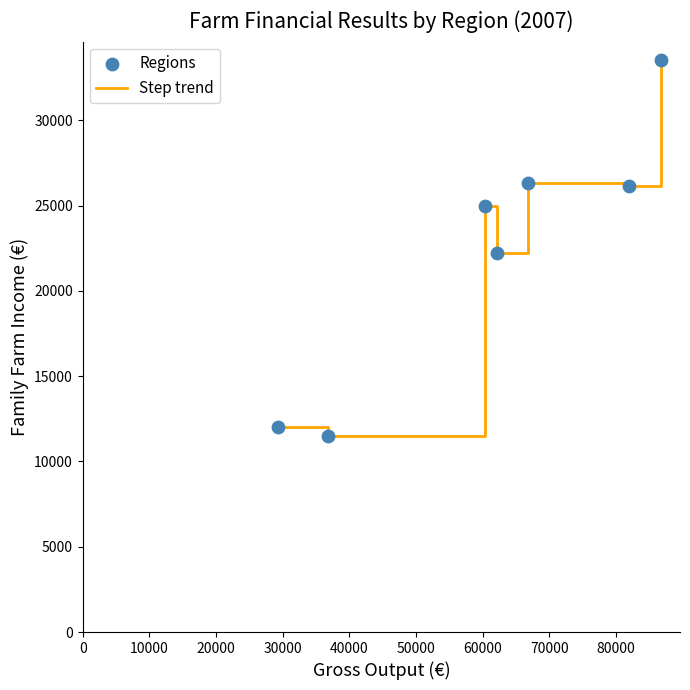

What is the smallest value displayed?

11463